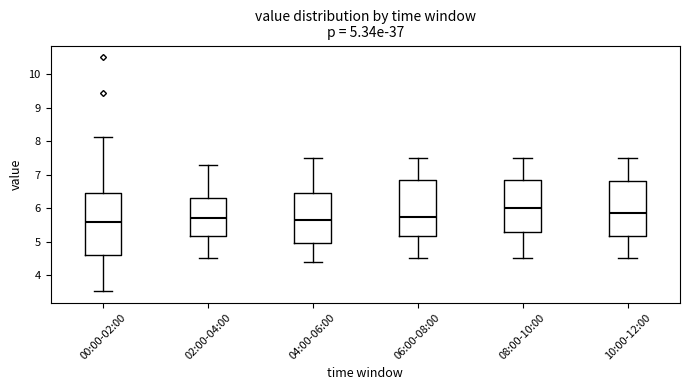

Comparing the boxes themselves (not the whiskers), which one is the tallest?

00:00-02:00